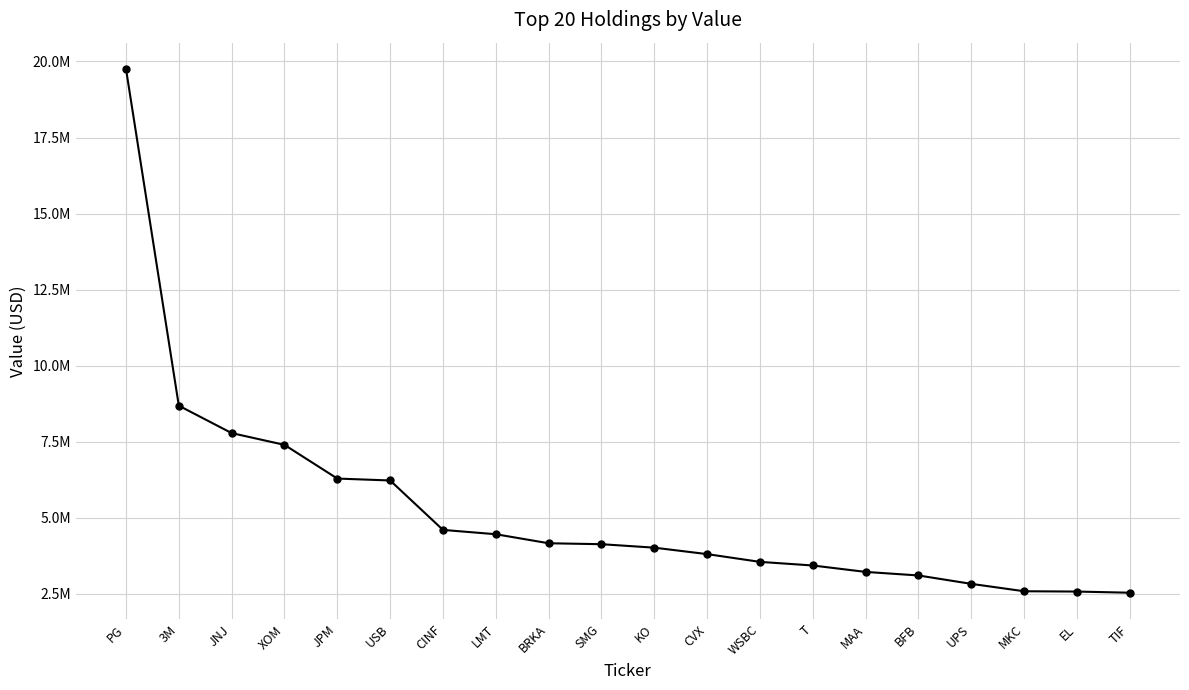

What is the value of the 10th point from the left?

4129000